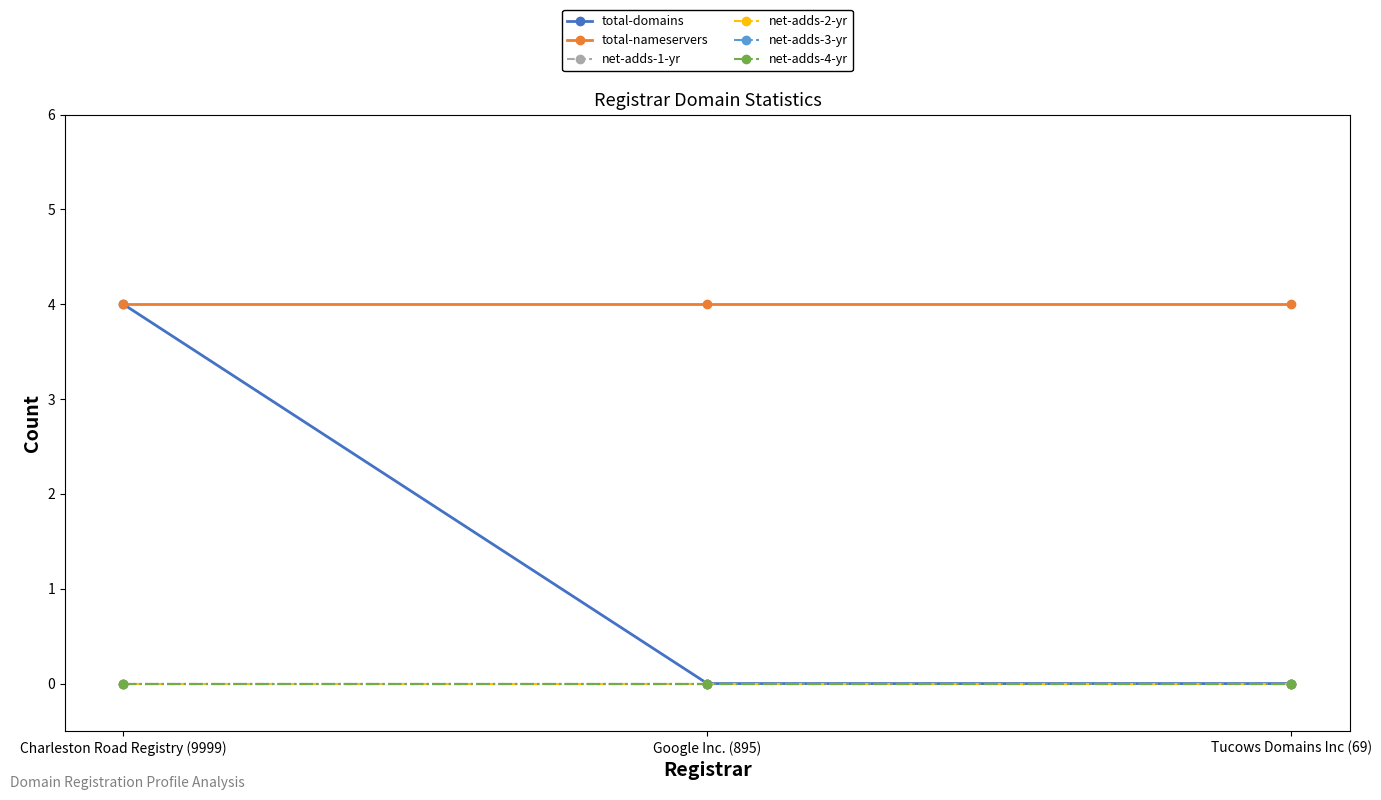

Reading left to right, list all the values displayed in this chart.

total-domains: 4	0	0
total-nameservers: 4	4	4
net-adds-1-yr: 0	0	0
net-adds-2-yr: 0	0	0
net-adds-3-yr: 0	0	0
net-adds-4-yr: 0	0	0